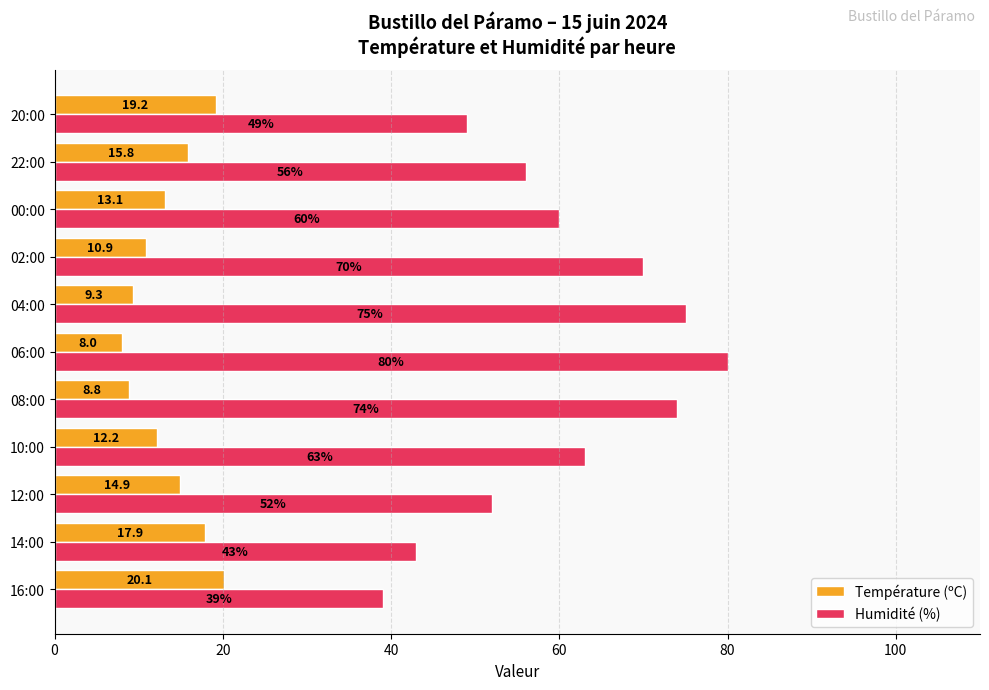

At which category is the sum across all series the highest?

06:00